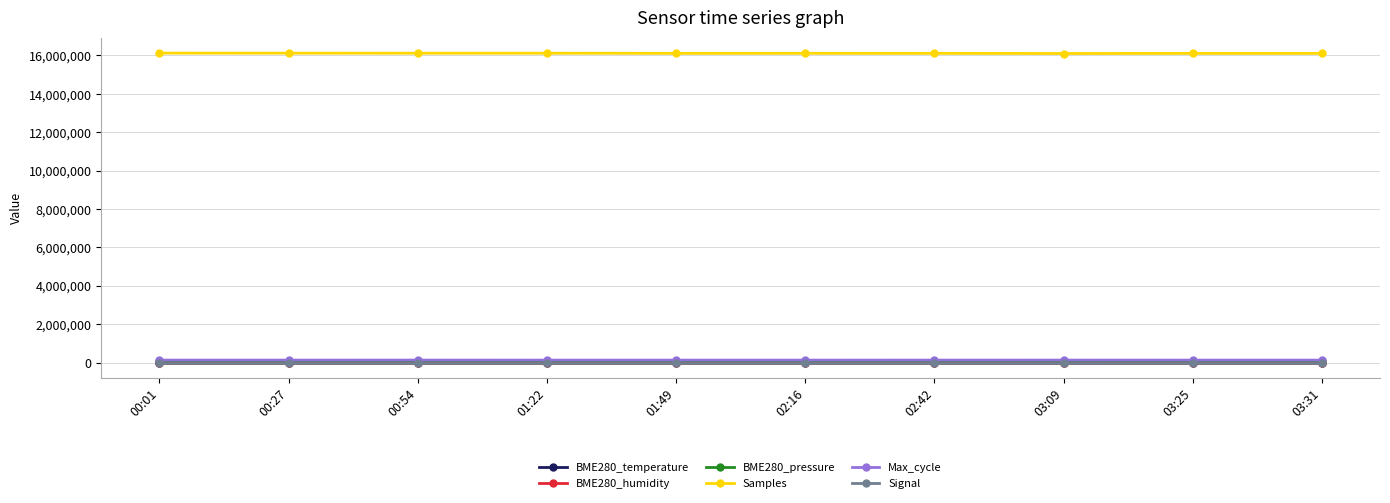

How many lines are shown in the chart?

6